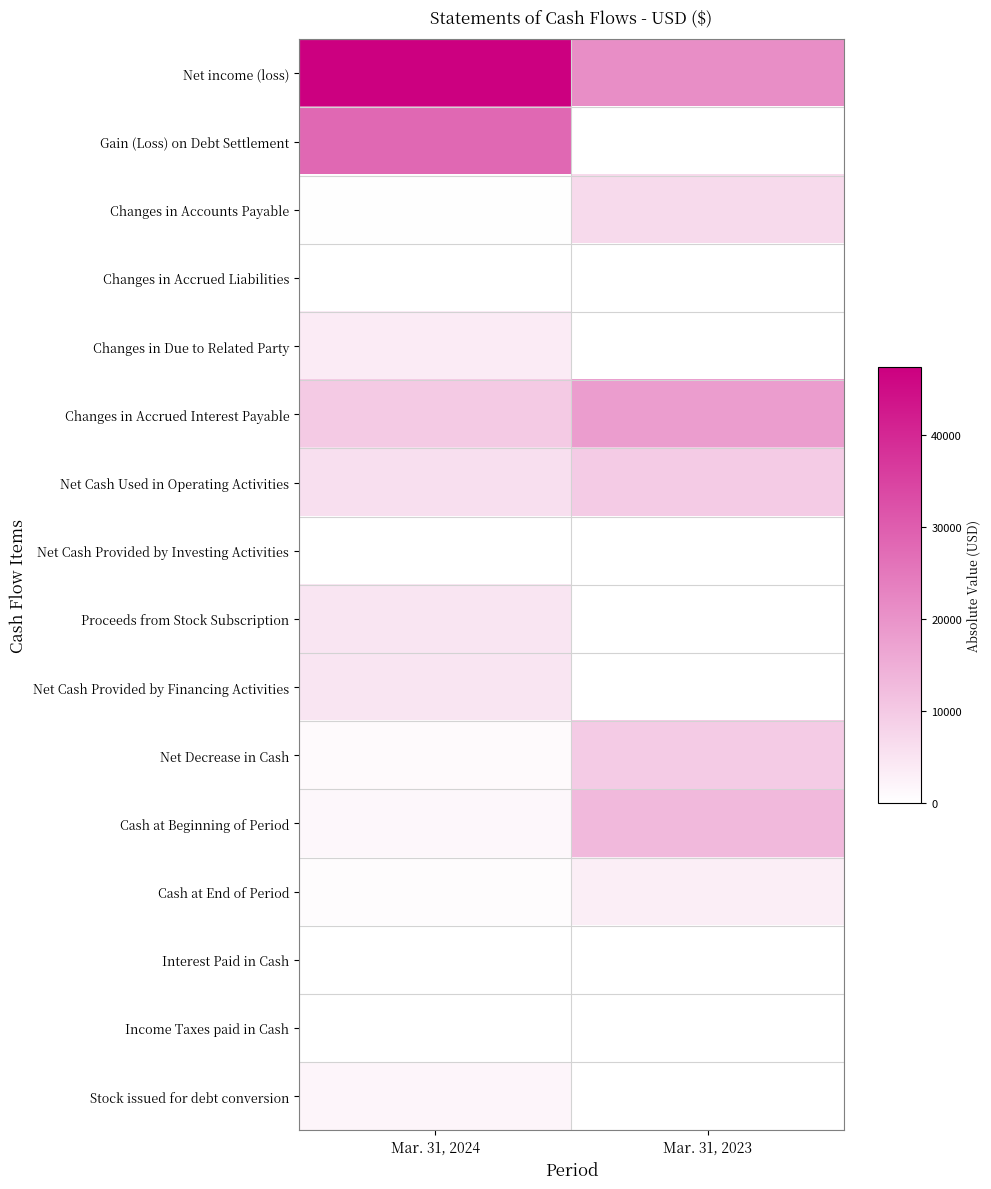

At Mar. 31, 2023, list the series in order from largest to smallest.

Net income (loss), Gain (Loss) on Debt Settlement, Changes in Accounts Payable, Changes in Accrued Liabilities, Changes in Due to Related Party, Changes in Accrued Interest Payable, Cash at Beginning of Period, Cash at End of Period, Interest Paid in Cash, Income Taxes paid in Cash, Stock issued for debt conversion, Net Cash Used in Operating Activities, Net Cash Provided by Investing Activities, Proceeds from Stock Subscription, Net Cash Provided by Financing Activities, Net Decrease in Cash